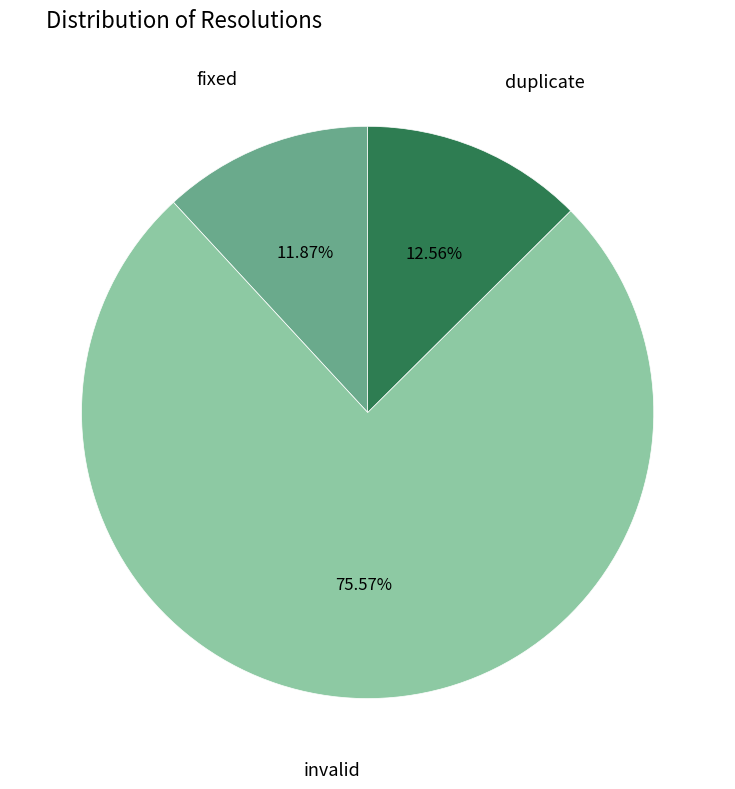

Is there any slice that represents more than half of the pie?

Yes